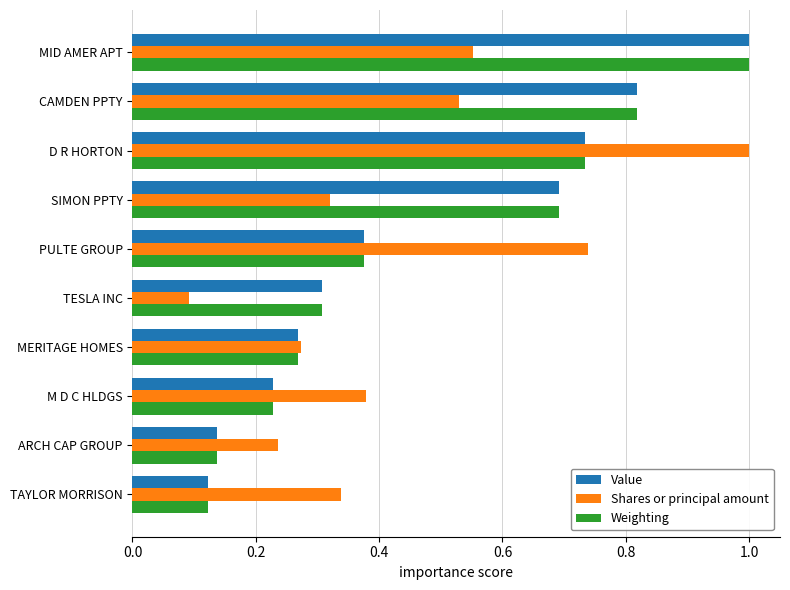

Which category has the highest value in the Value series?

MID AMER APT